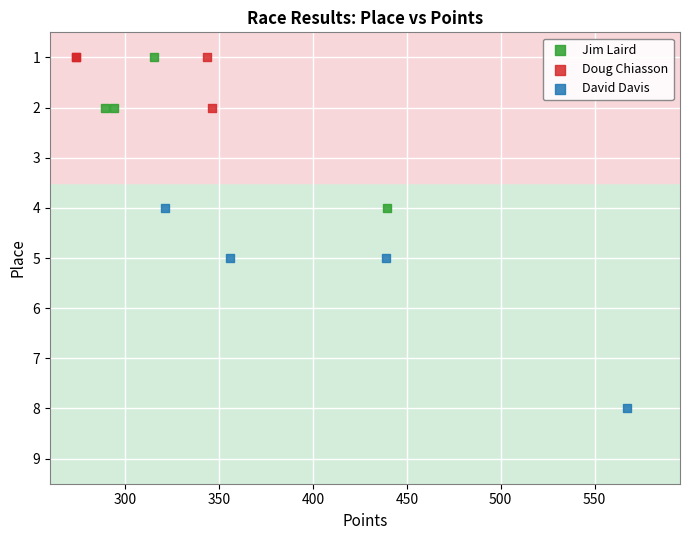

Which series contains the highest Y value?

David Davis